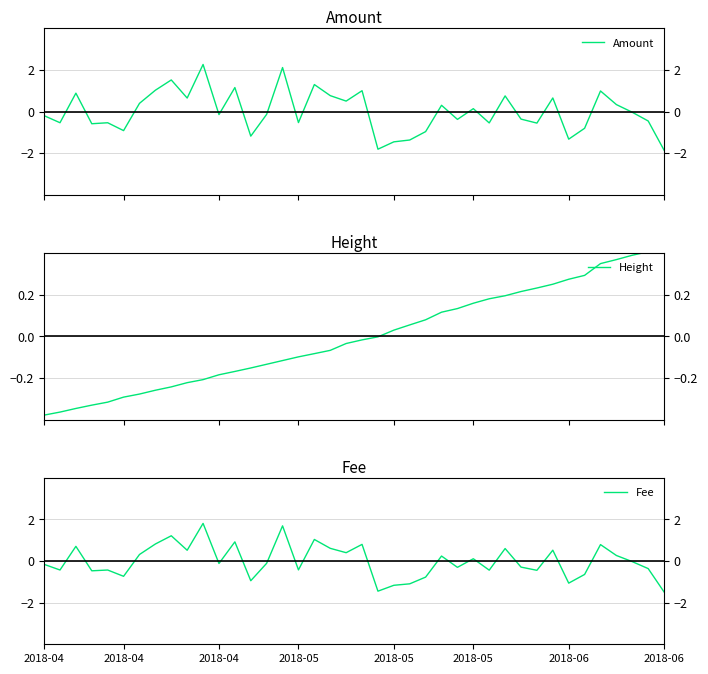

What are all the series names shown in the legend?

Amount, Height, Fee